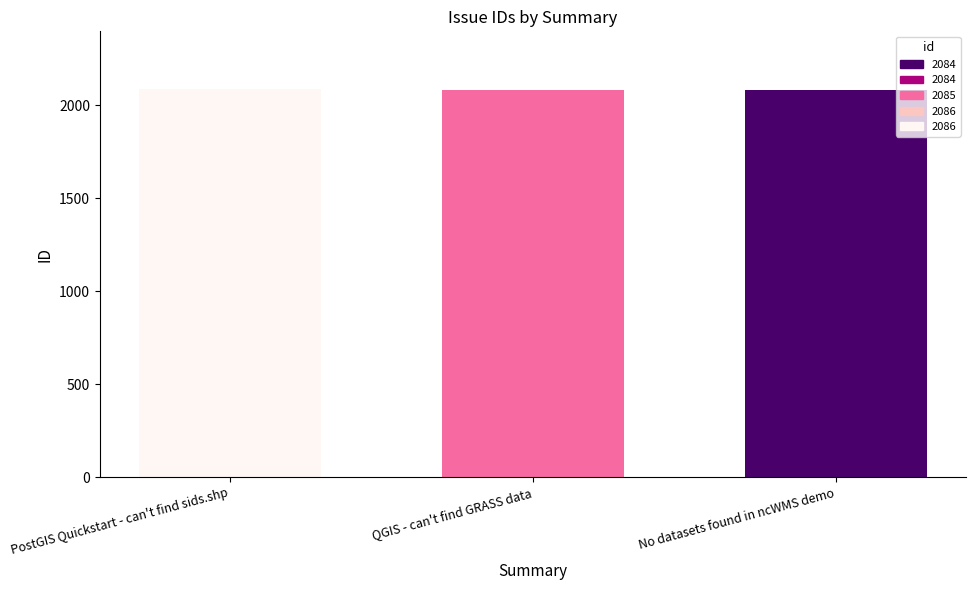

True or false: the data shows 2085 at QGIS - can't find GRASS data.

True